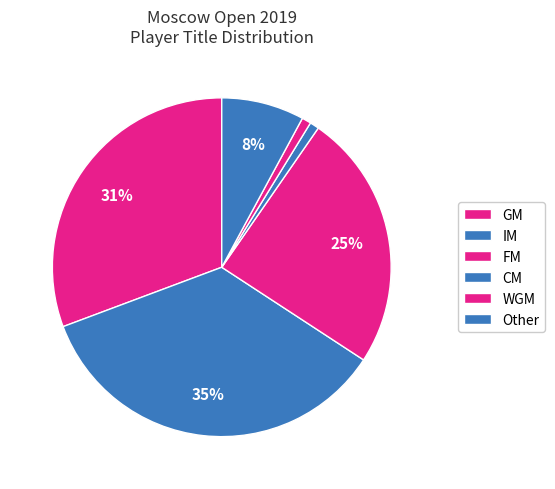

Is it true that Other is 1% of the pie?

False